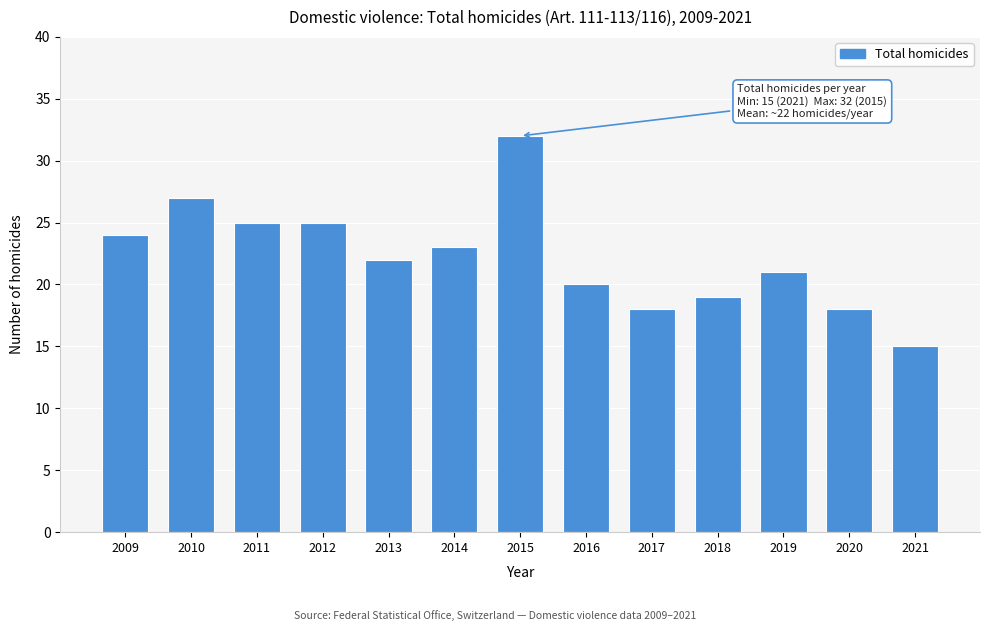

Reading left to right, transcribe all the data shown in this chart.

24	27	25	25	22	23	32	20	18	19	21	18	15